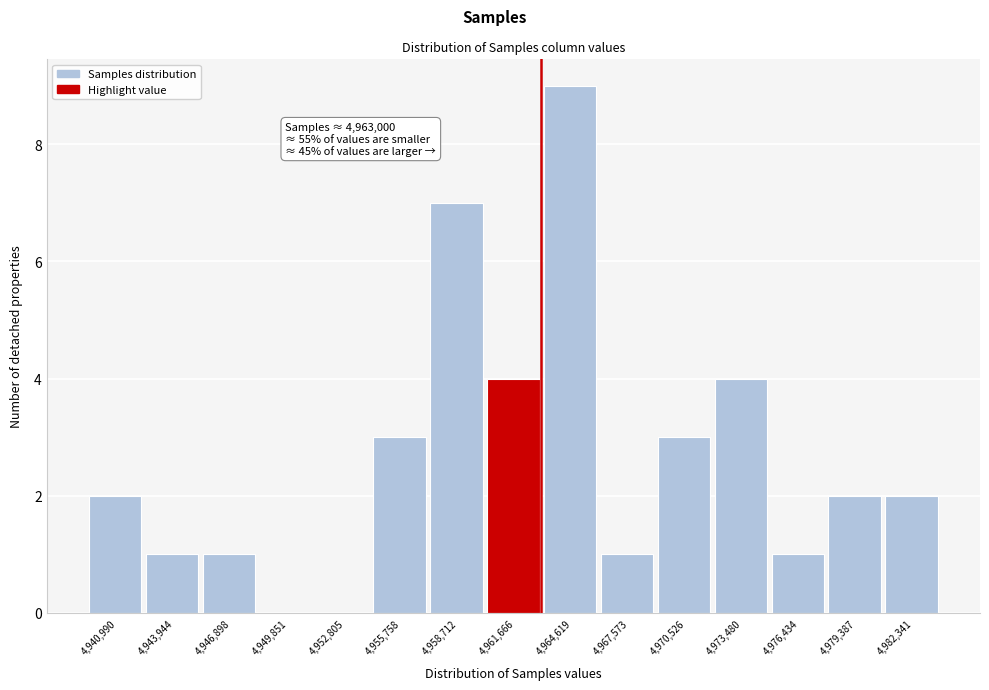

Over which range of the x-axis is the bar tallest?

4963000 to 4966000